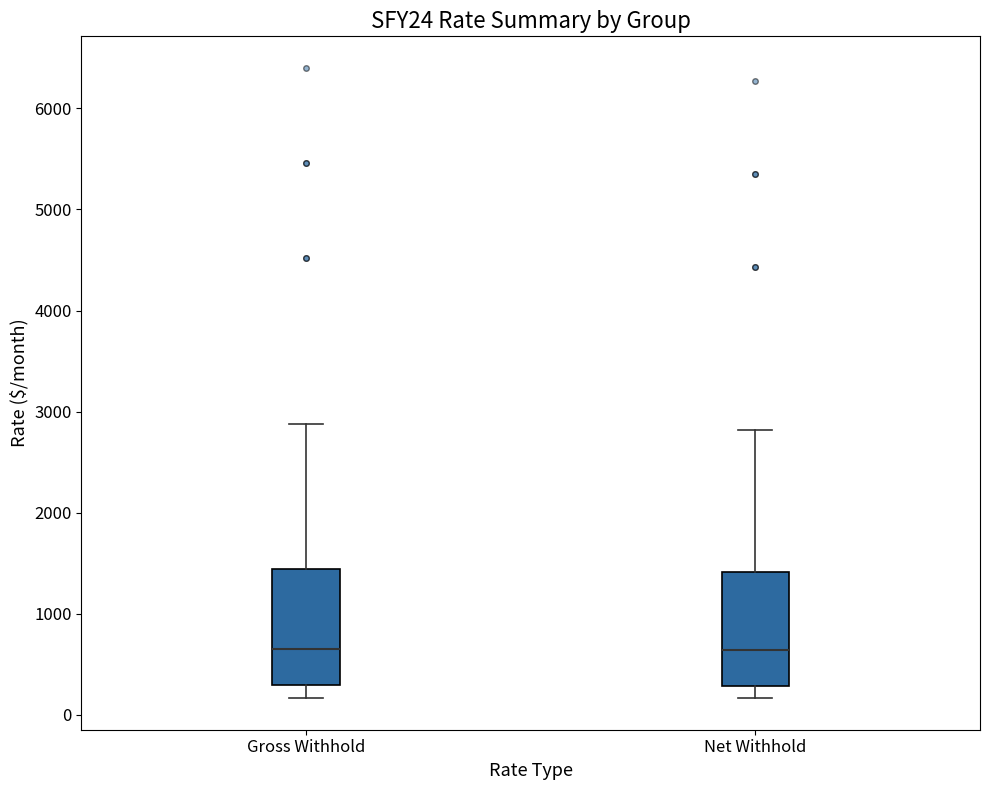

Where does the median line of the box for Net Withhold sit on the y-axis? The values are not printed on the chart, so give them approximately, as read against the axis.

600